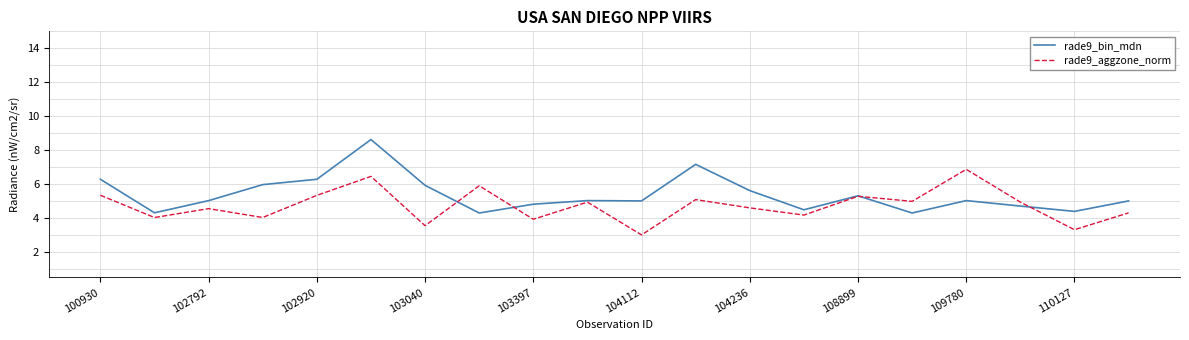

Which series has the largest total across all categories?

rade9_bin_mdn